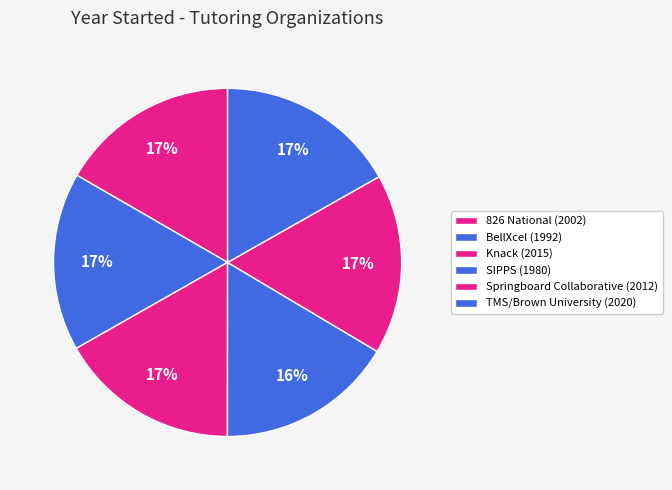

Count the number of slices in the pie.

6